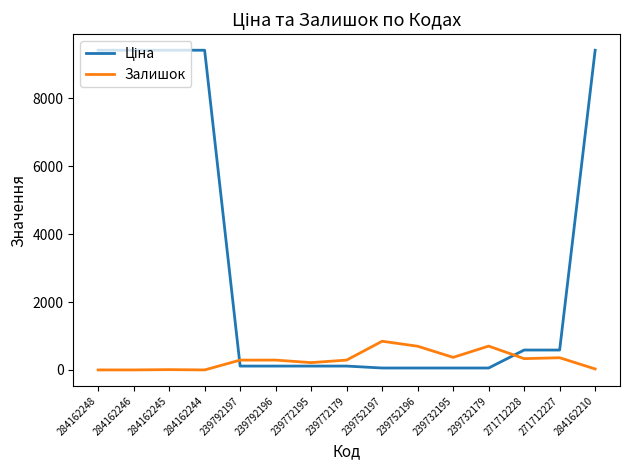

What is the maximum value shown in the chart?

9416.9